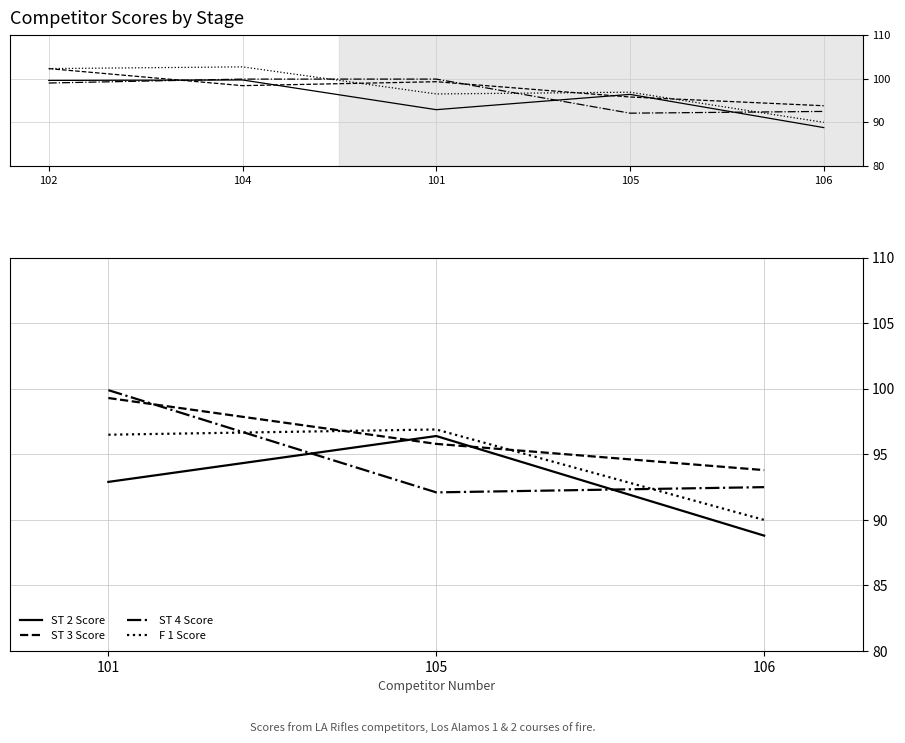

What is the value of the ST 3 Score point at the 2nd from the left?

95.8